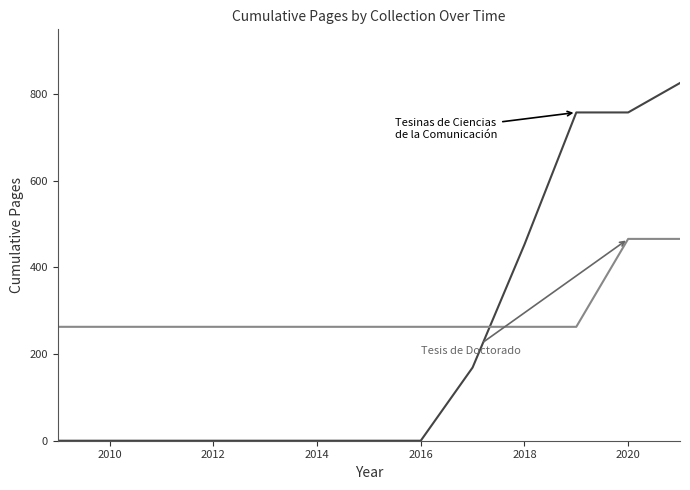

What is the maximum value shown in the chart?

826